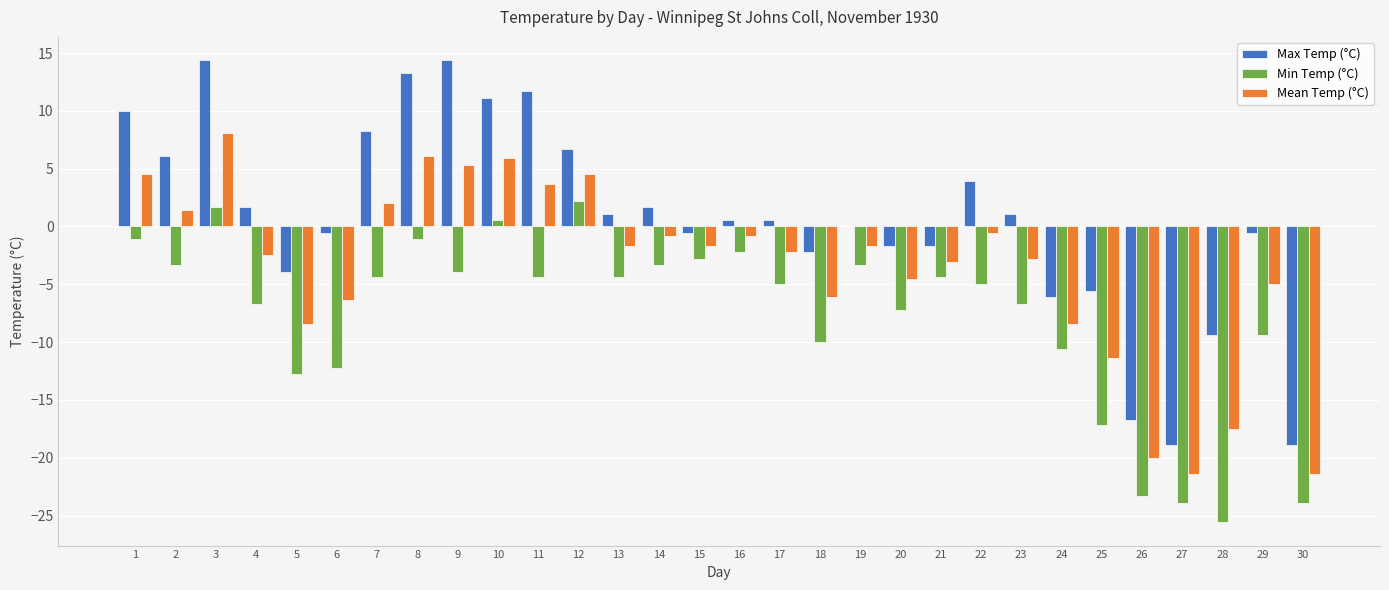

Between 5 and 26, which series saw the biggest shift?

Max Temp (°C)